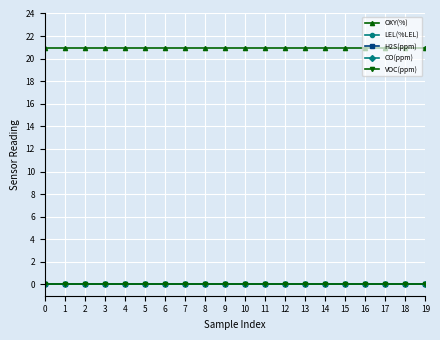

What is the greatest value displayed?

20.9